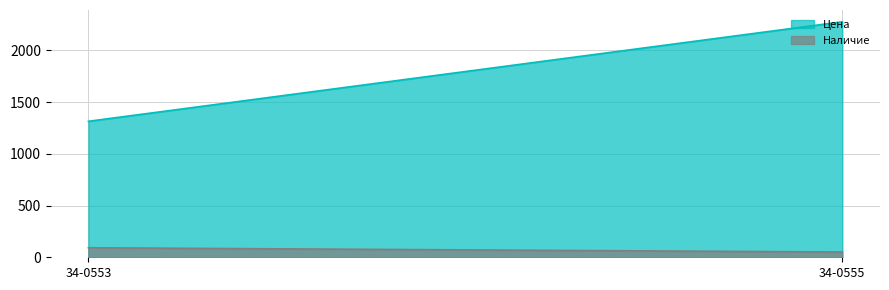

At which category is the sum across all series the highest?

34-0555